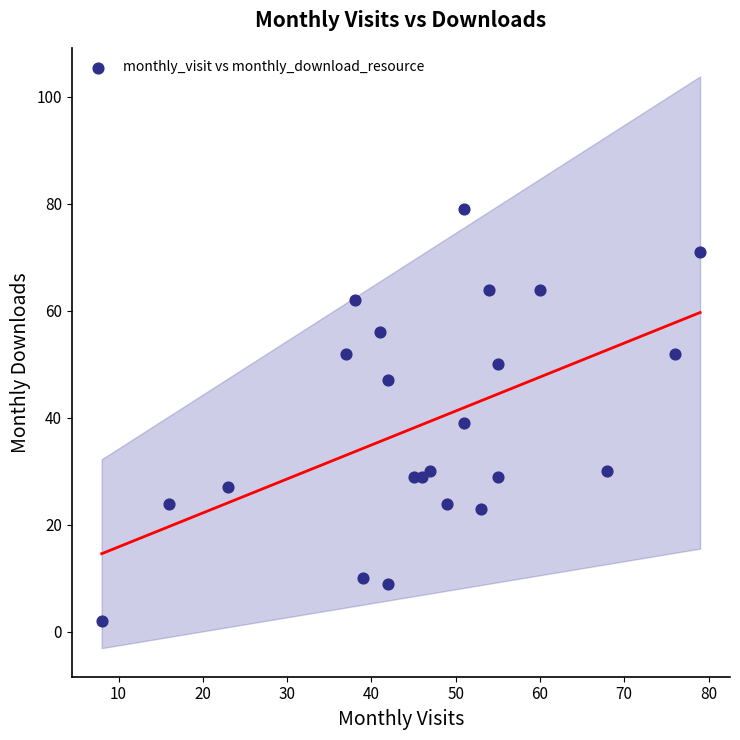

What is the range of Y values (max minus min)?

77